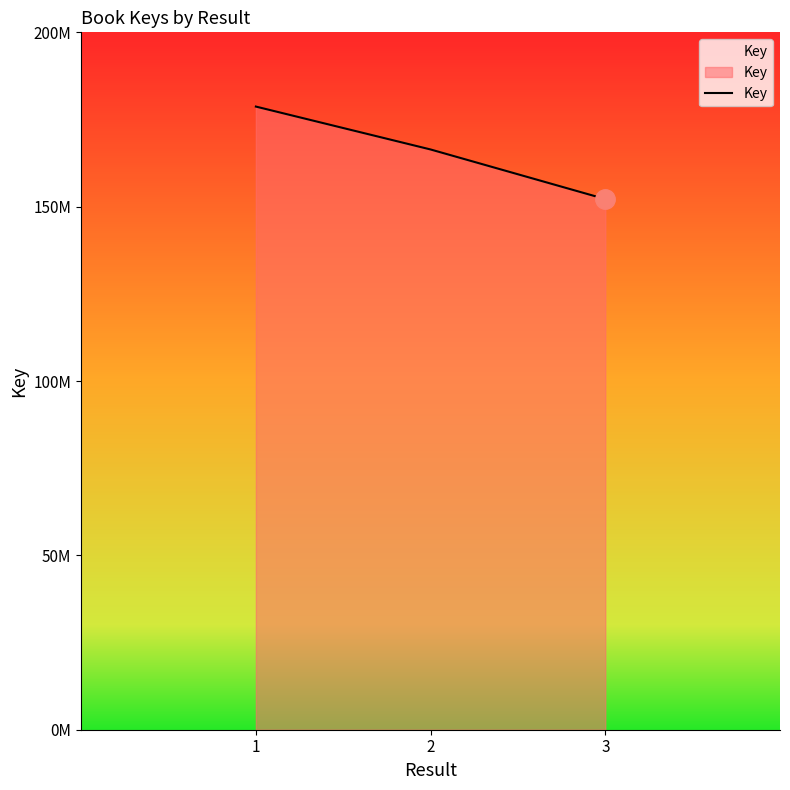

List the labels in order of value, smallest first.

3, 2, 1